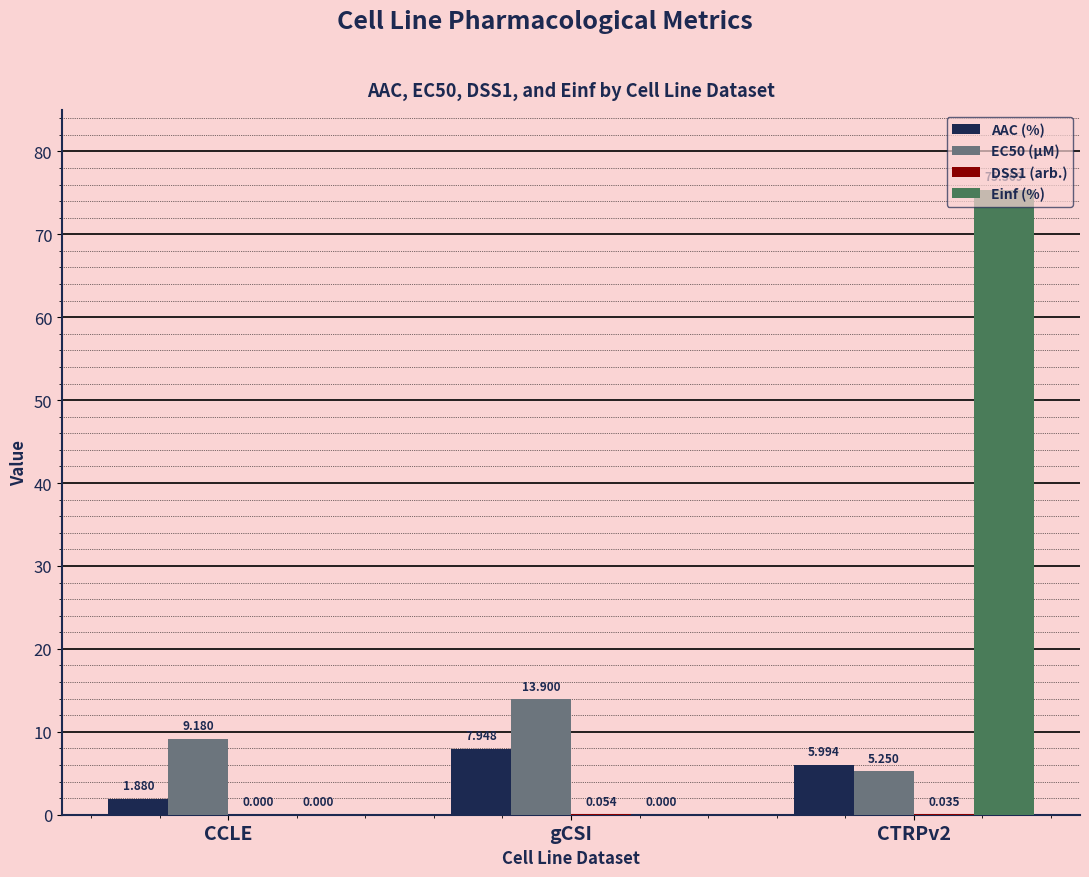

Which category has the highest value in the AAC (%) series?

gCSI